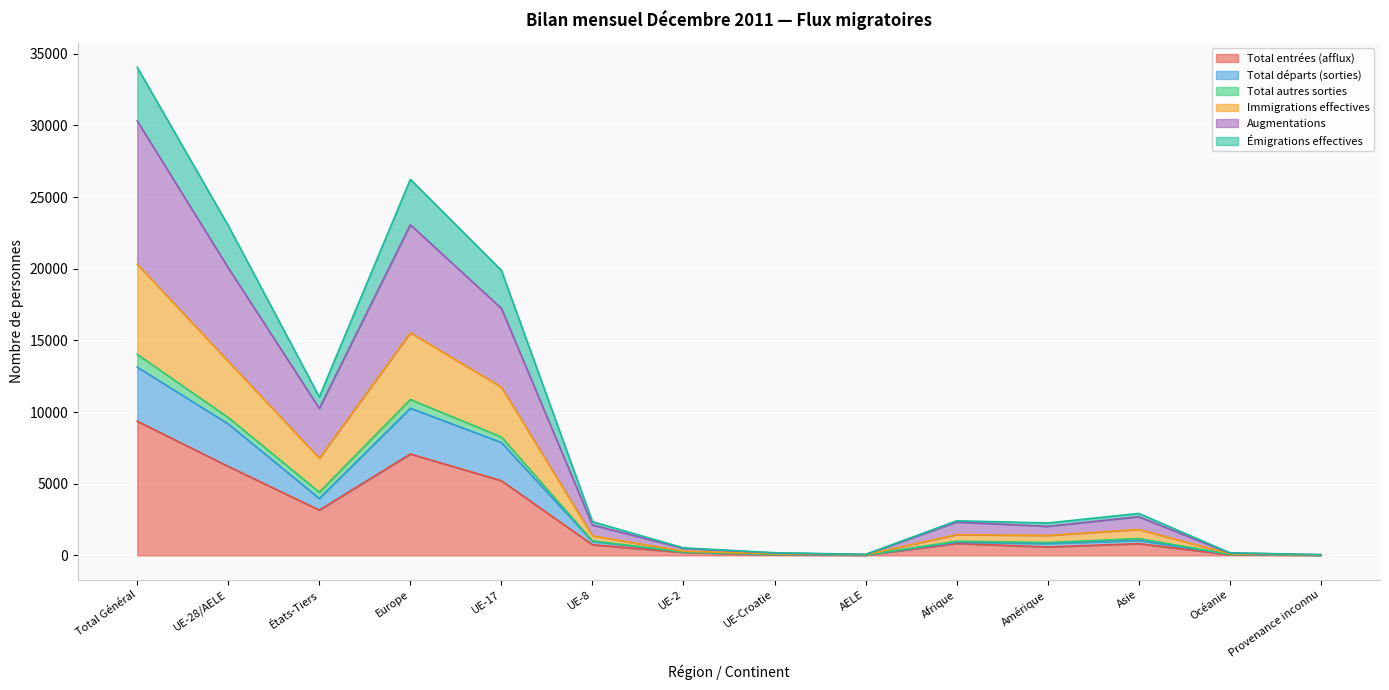

Which category has the lowest value in the Augmentations series?

Provenance inconnu